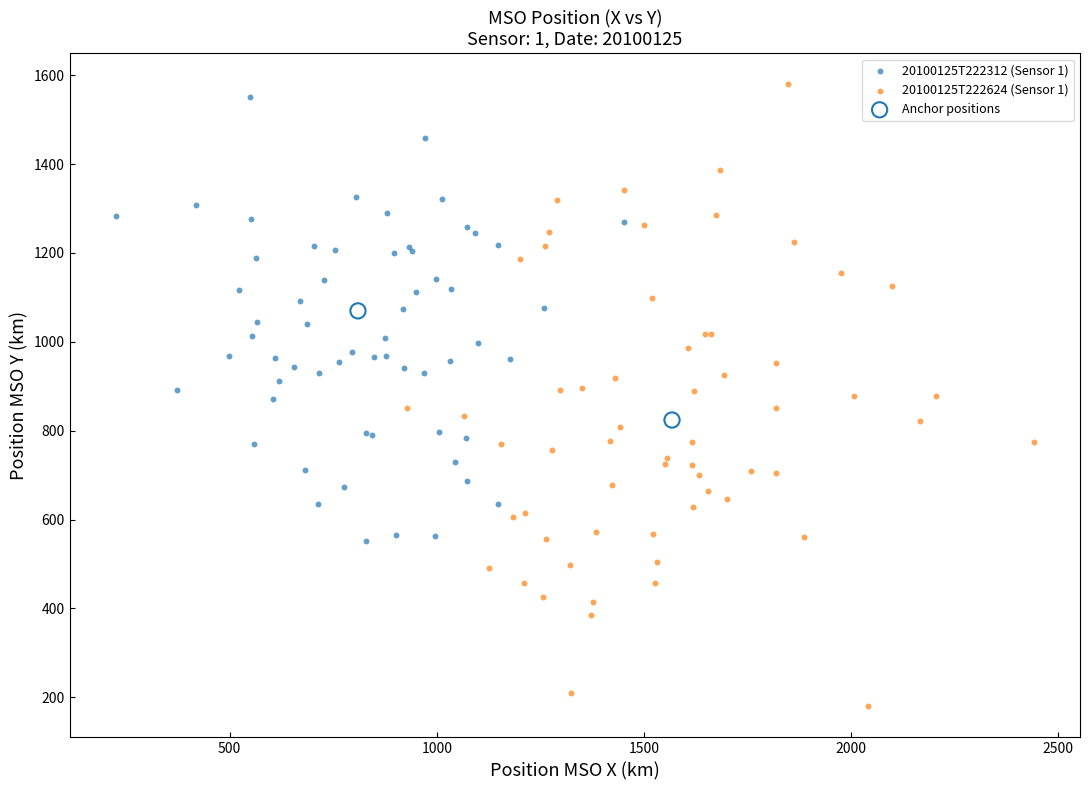

Which series contains the lowest Y value?

20100125T222624 (Sensor 1)